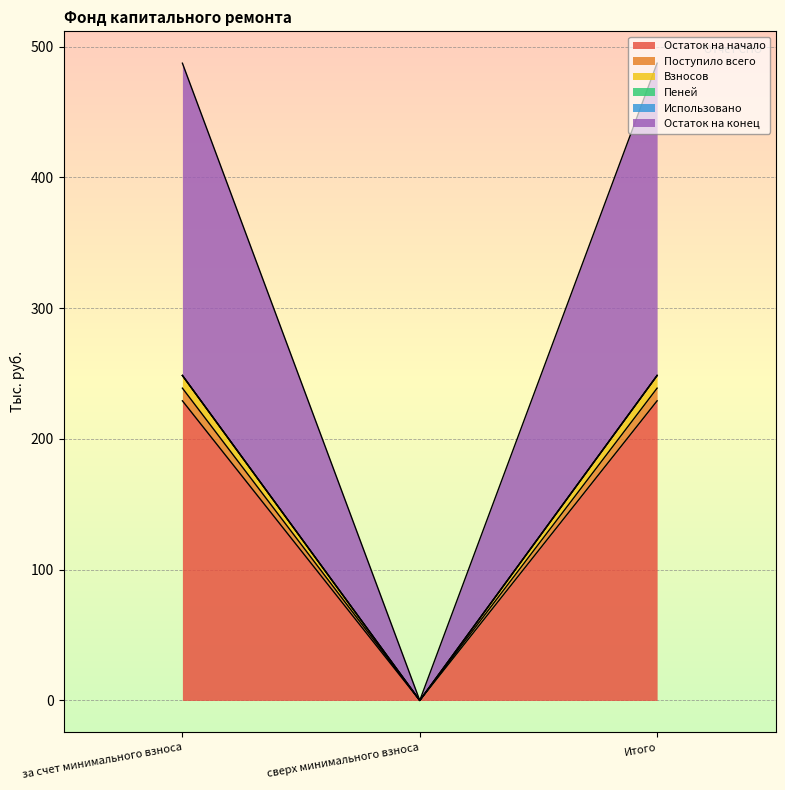

Is the value of Взносов at сверх минимального взноса greater than the value of Остаток на начало at за счет минимального взноса?

No